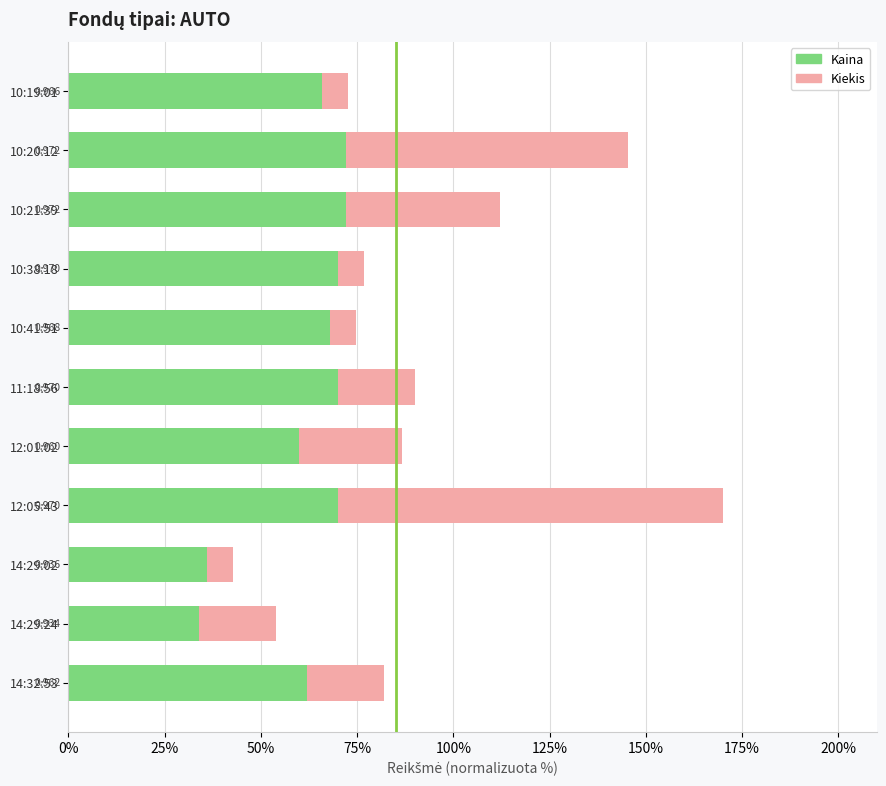

What is the difference between the maximum and second lowest values in the Kaina series?

36.0